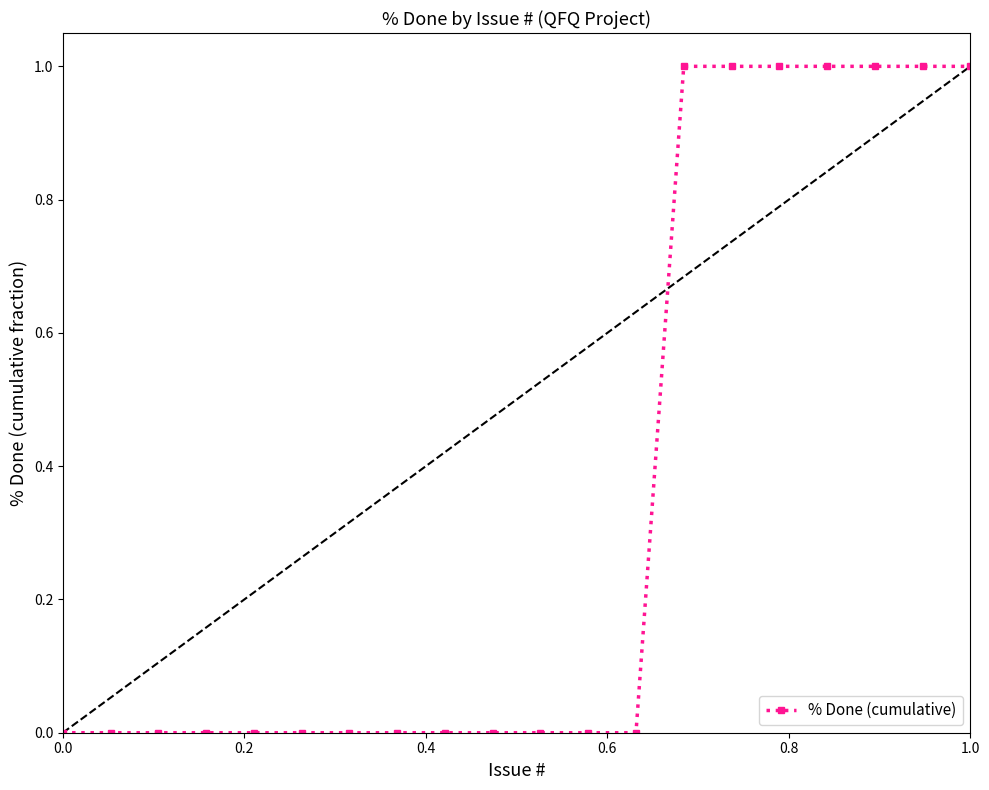

What is the sum of all values?

7